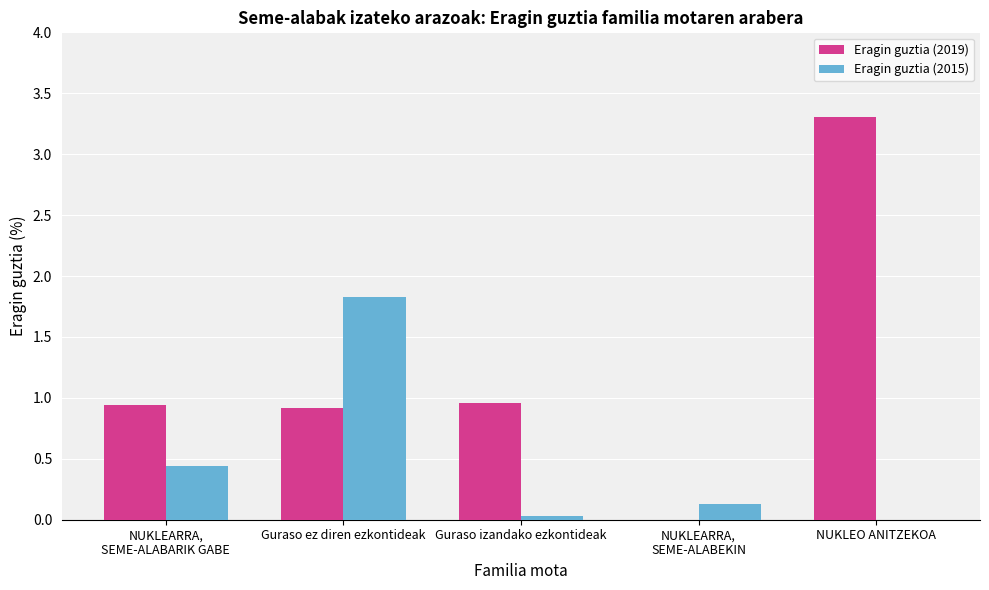

How many categories are shown in the chart?

5